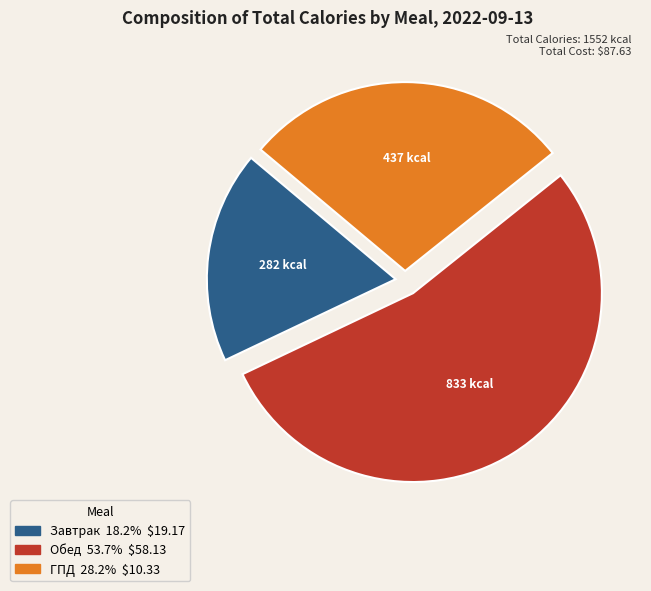

Which category has the smallest portion of the pie?

Завтрак